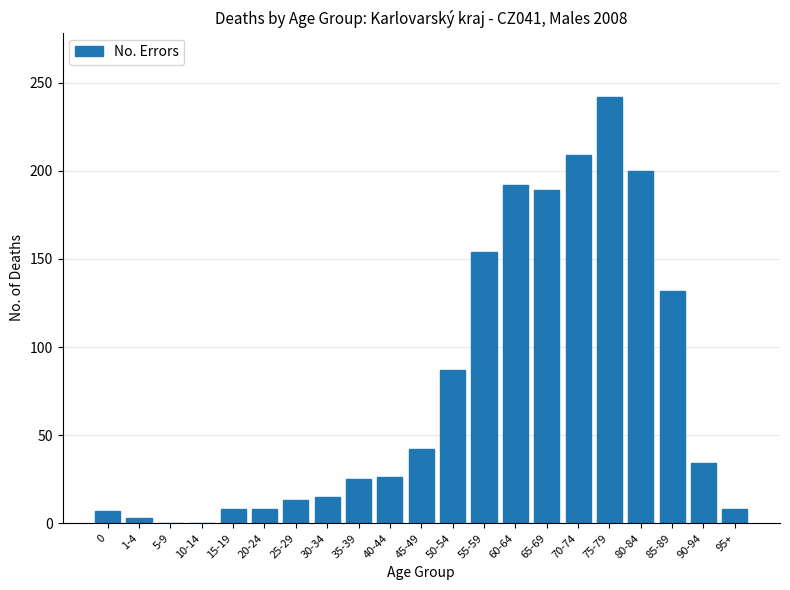

Which has a higher value, 30-34 or 80-84?

80-84